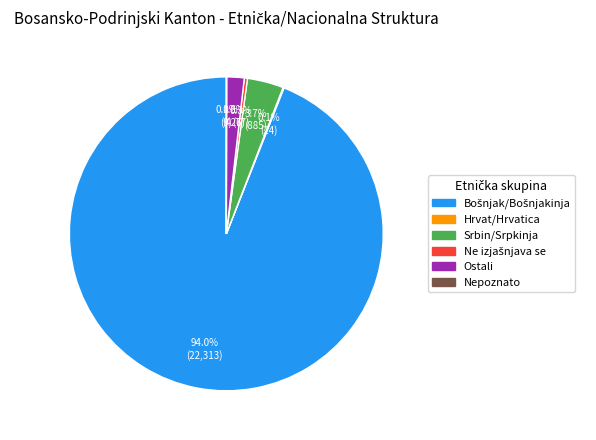

What percentage is NOT represented by Srbin/Srpkinja?

96.3%